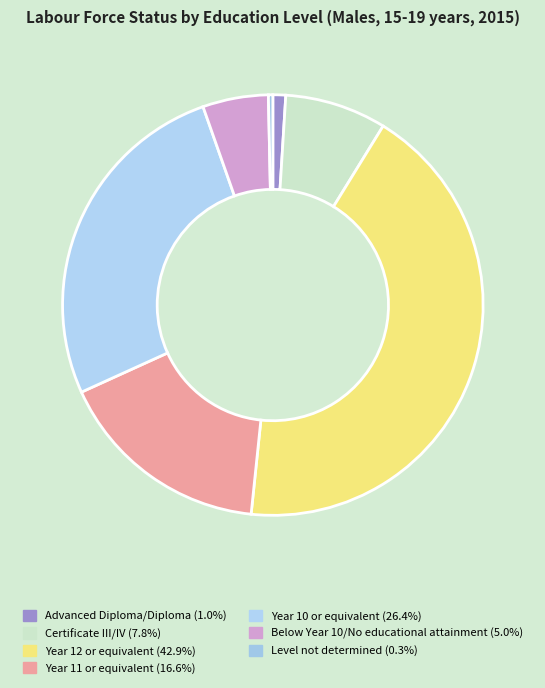

To the nearest percent, what is the average slice percentage?

14%